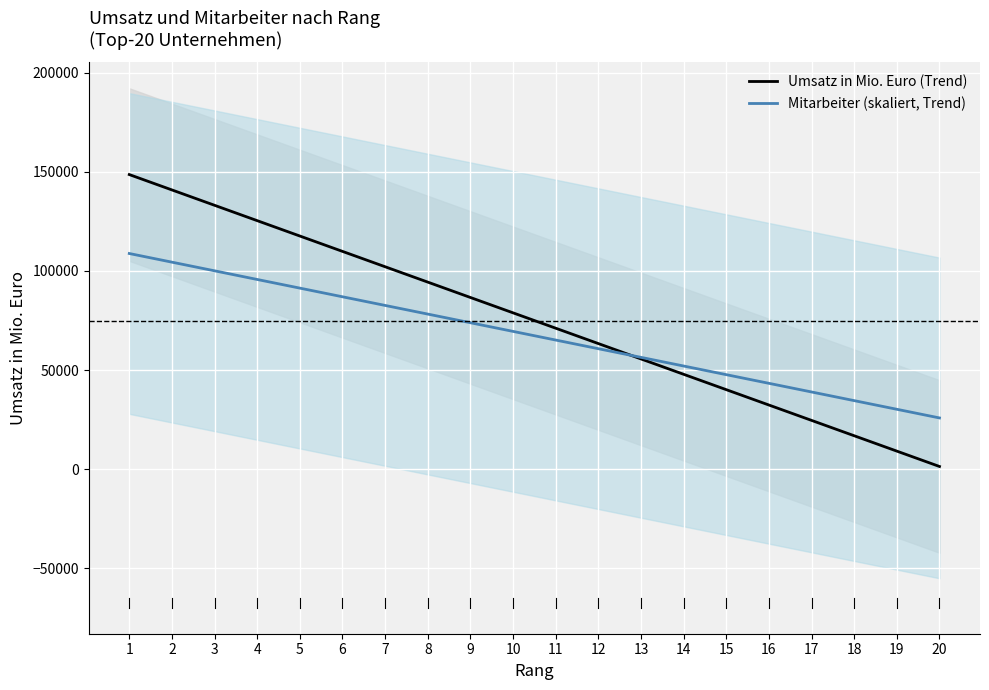

List the series in order of their overall mean, lowest first.

Mitarbeiter (skaliert, Trend), Umsatz in Mio. Euro (Trend)